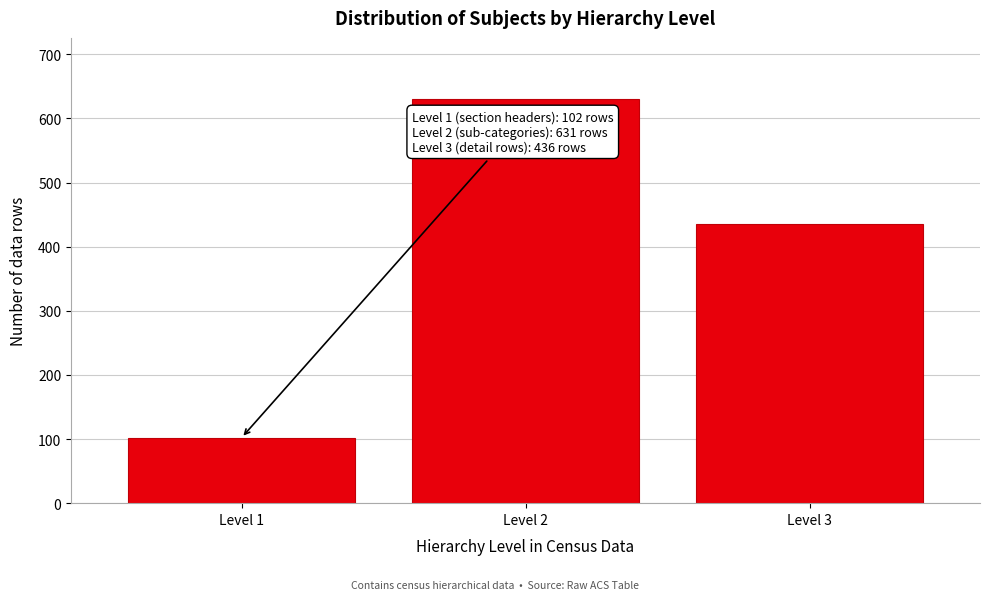

Reading left to right, extract all data points from this chart.

102	631	436